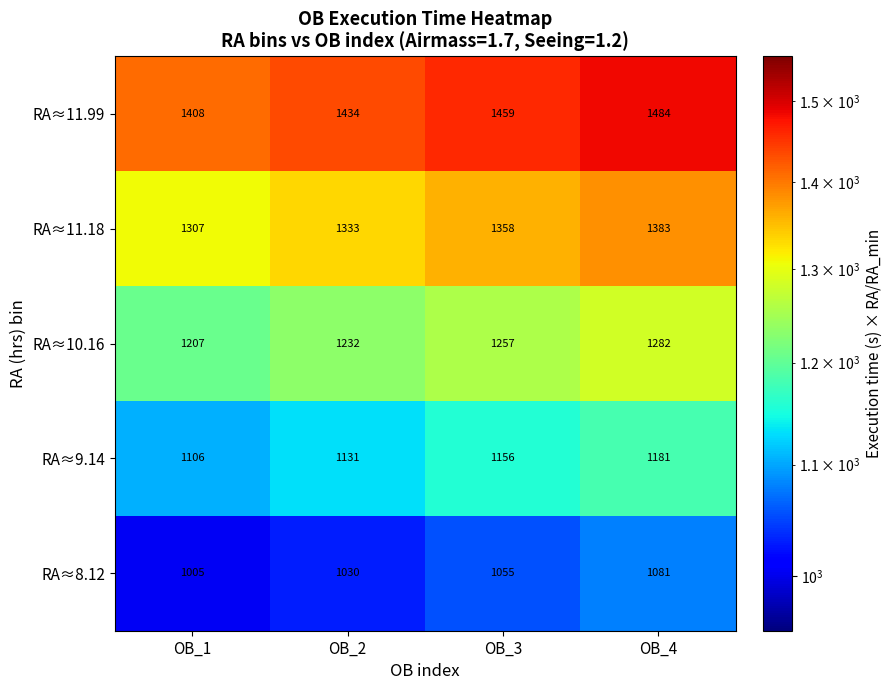

How many categories are shown in the chart?

4